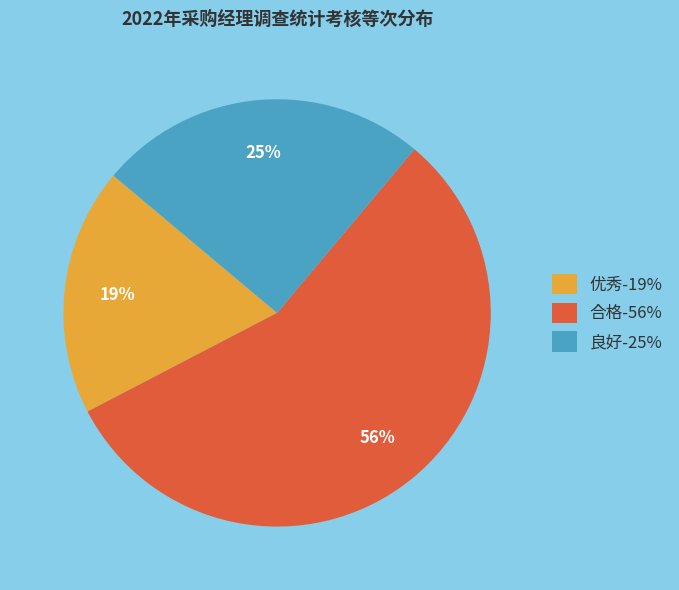

Combined, do 良好-25% and 优秀-19% account for over 50%?

No